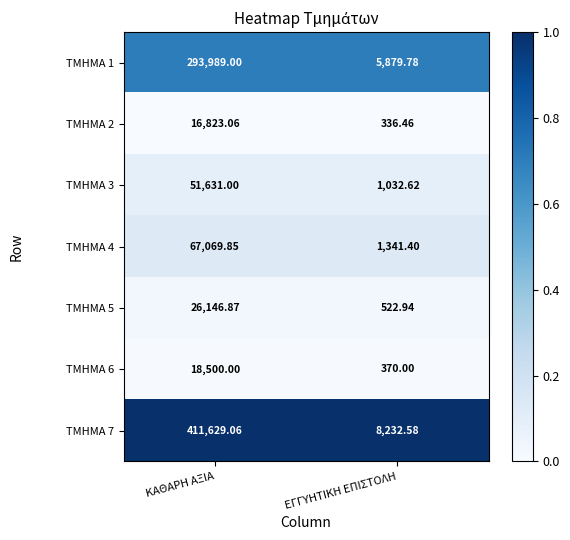

List the labels in order of ΤΜΗΜΑ 5 value, smallest first.

ΕΓΓΥΗΤΙΚΗ ΕΠΙΣΤΟΛΗ, ΚΑΘΑΡΗ ΑΞΙΑ